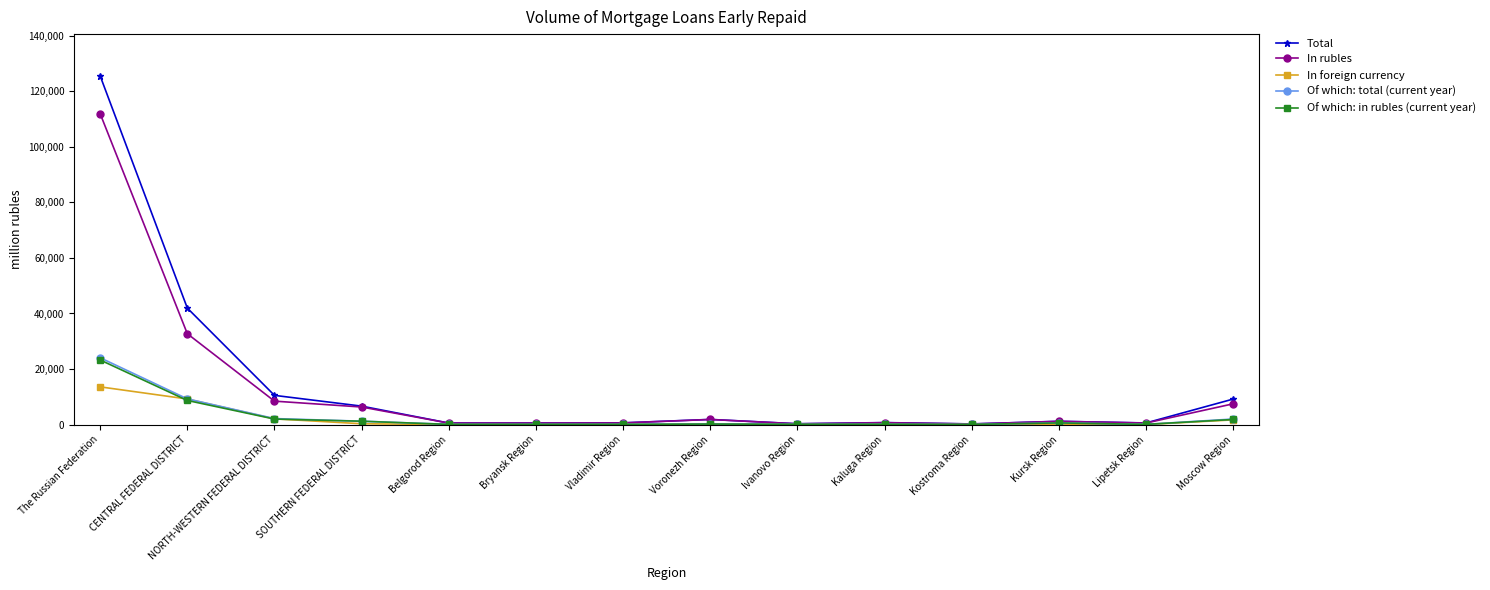

How many lines are shown in the chart?

5